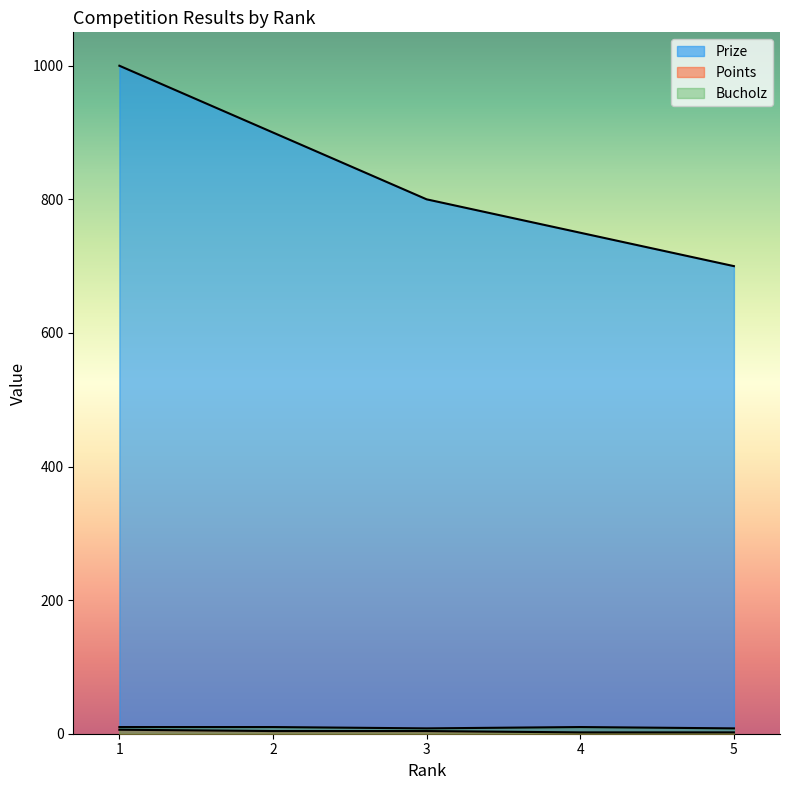

Which series has the largest total across all categories?

Prize